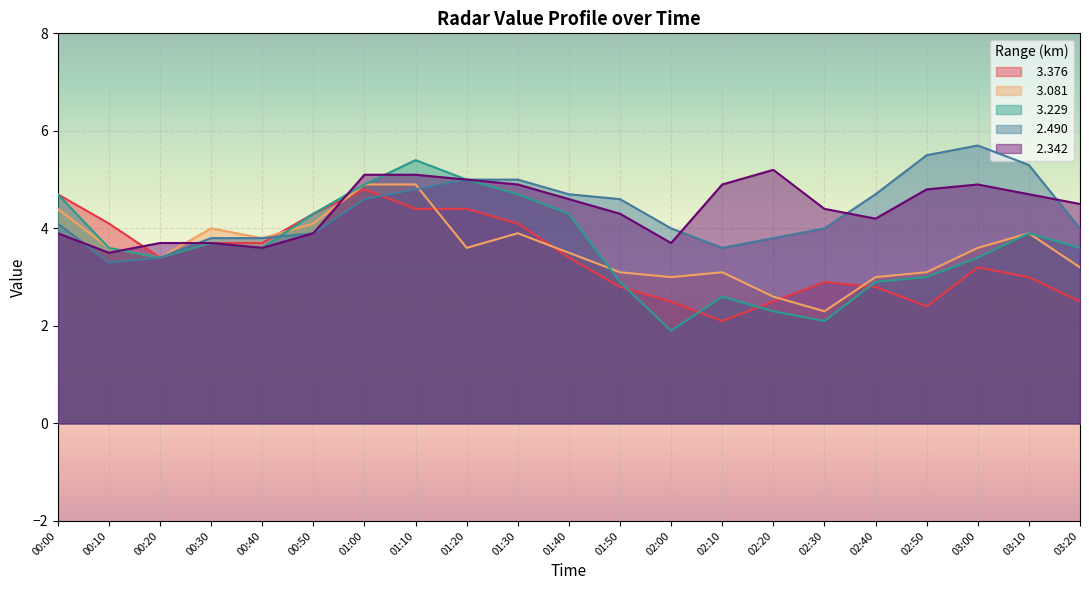

Does the chart display data point markers on the line(s)?

No